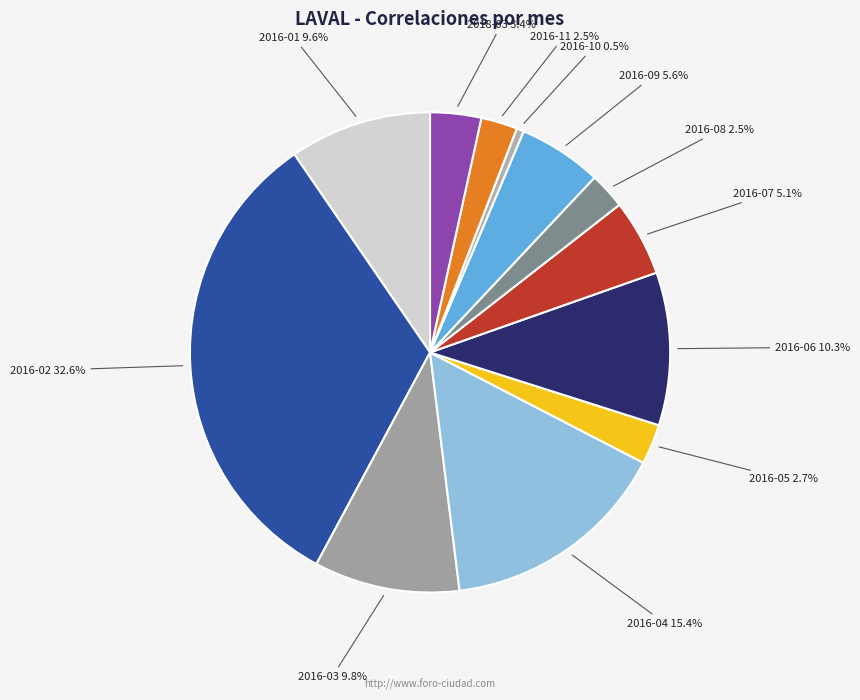

Count the number of slices in the pie.

12